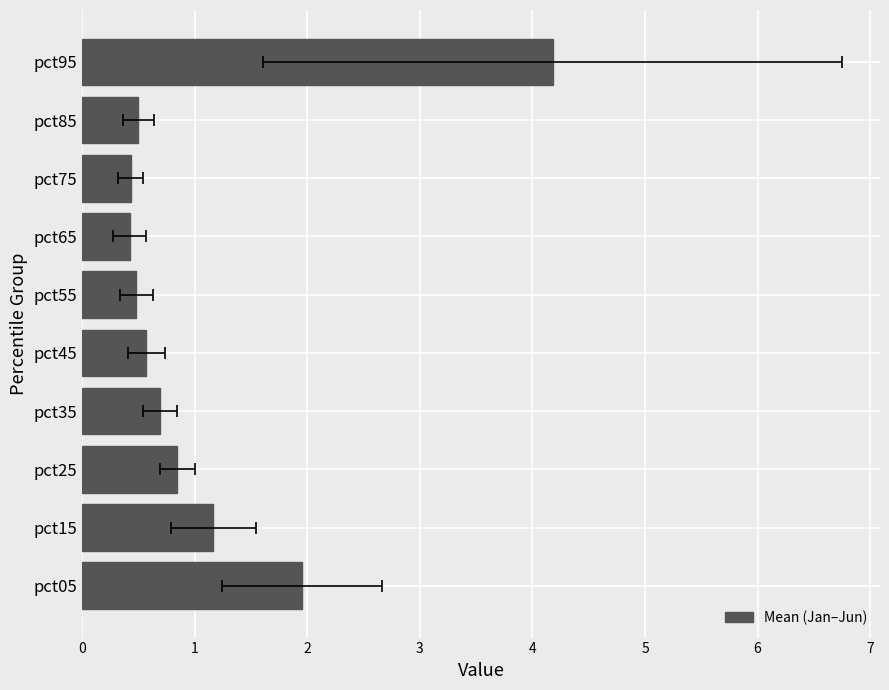

Is it true that the value at pct85 is 0.5?

True